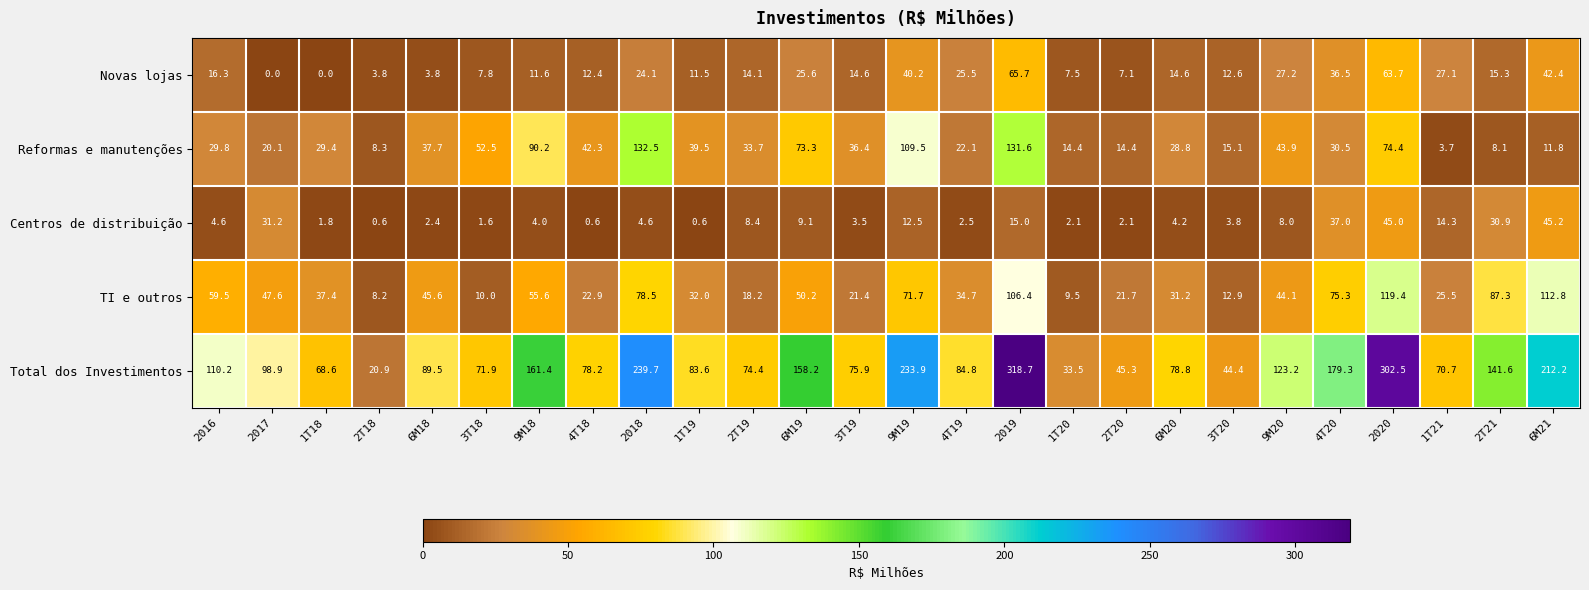

Read the Centros de distribuição value at 3T20.

3.8